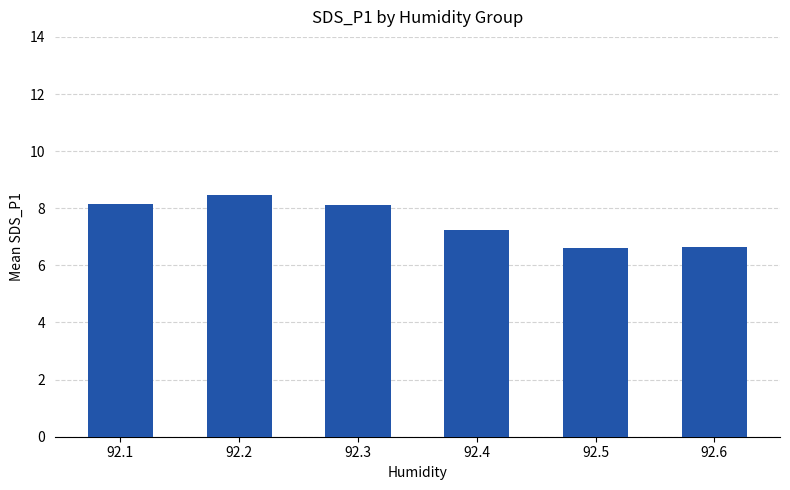

Read the value at 92.5.

6.6